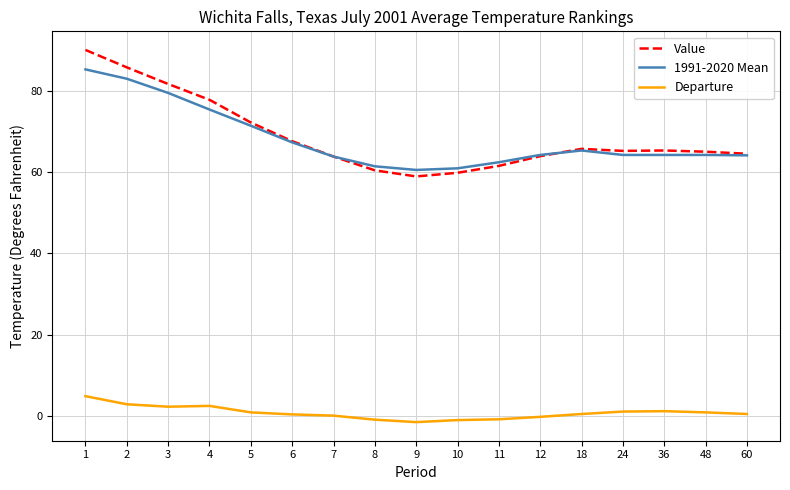

What is the minimum value for Value?

59.0